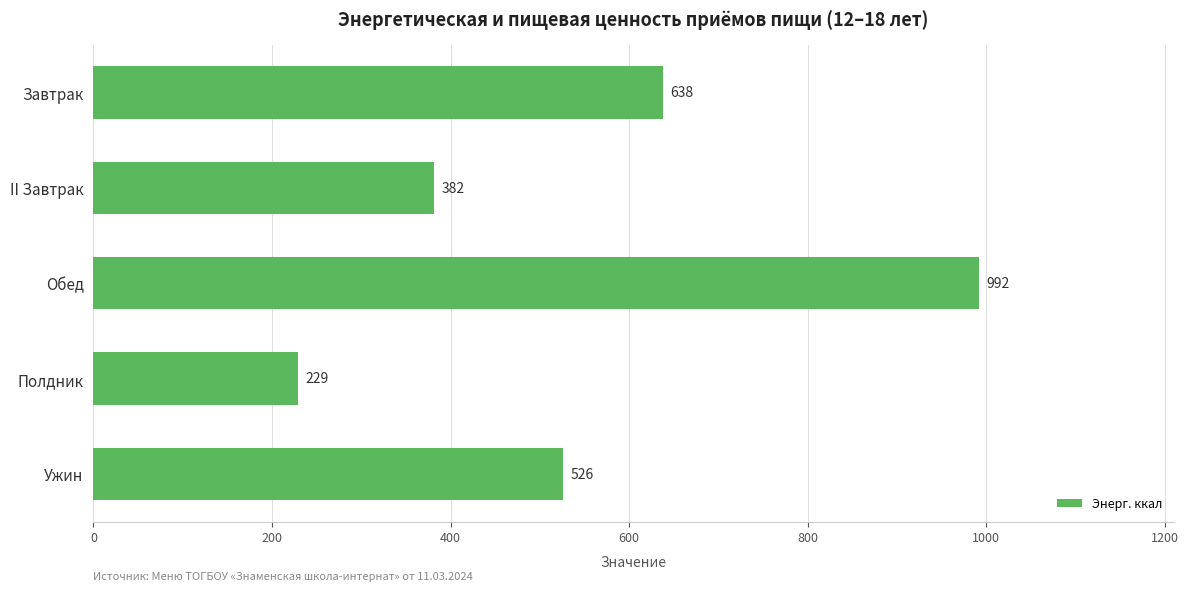

How many values are between 382 and 638?

3